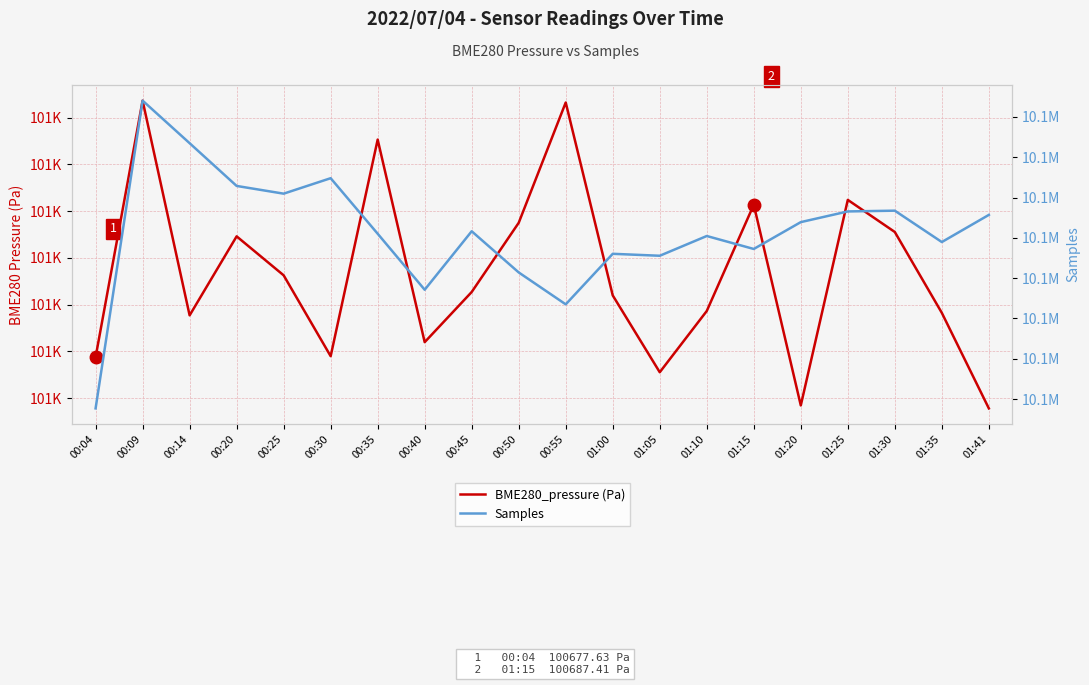

What are all the series names shown in the legend?

BME280_pressure (Pa), Samples